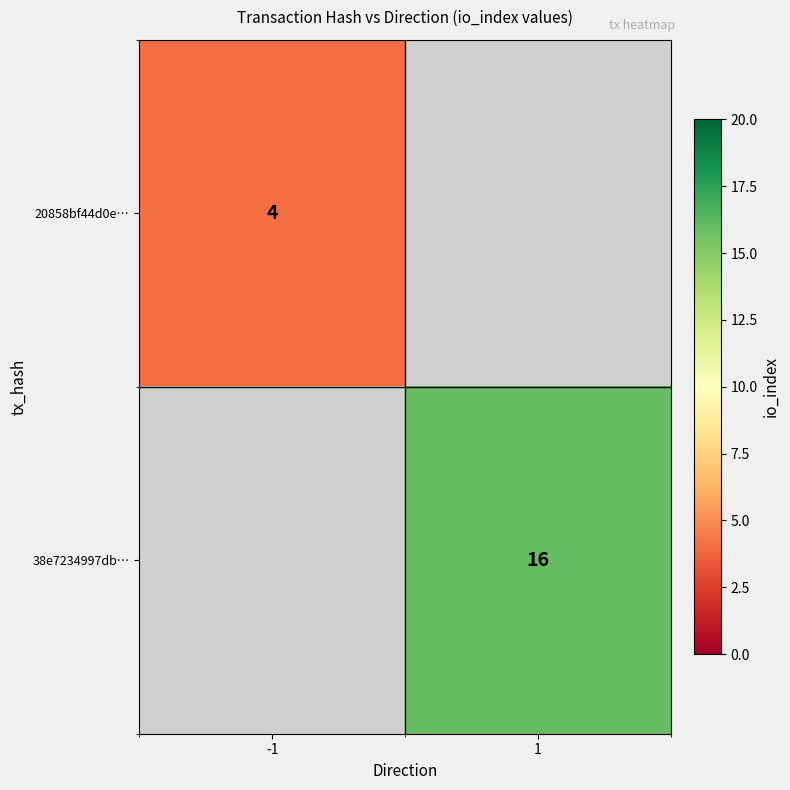

Is it true that 38e7234997db… equals 16 at 1?

True